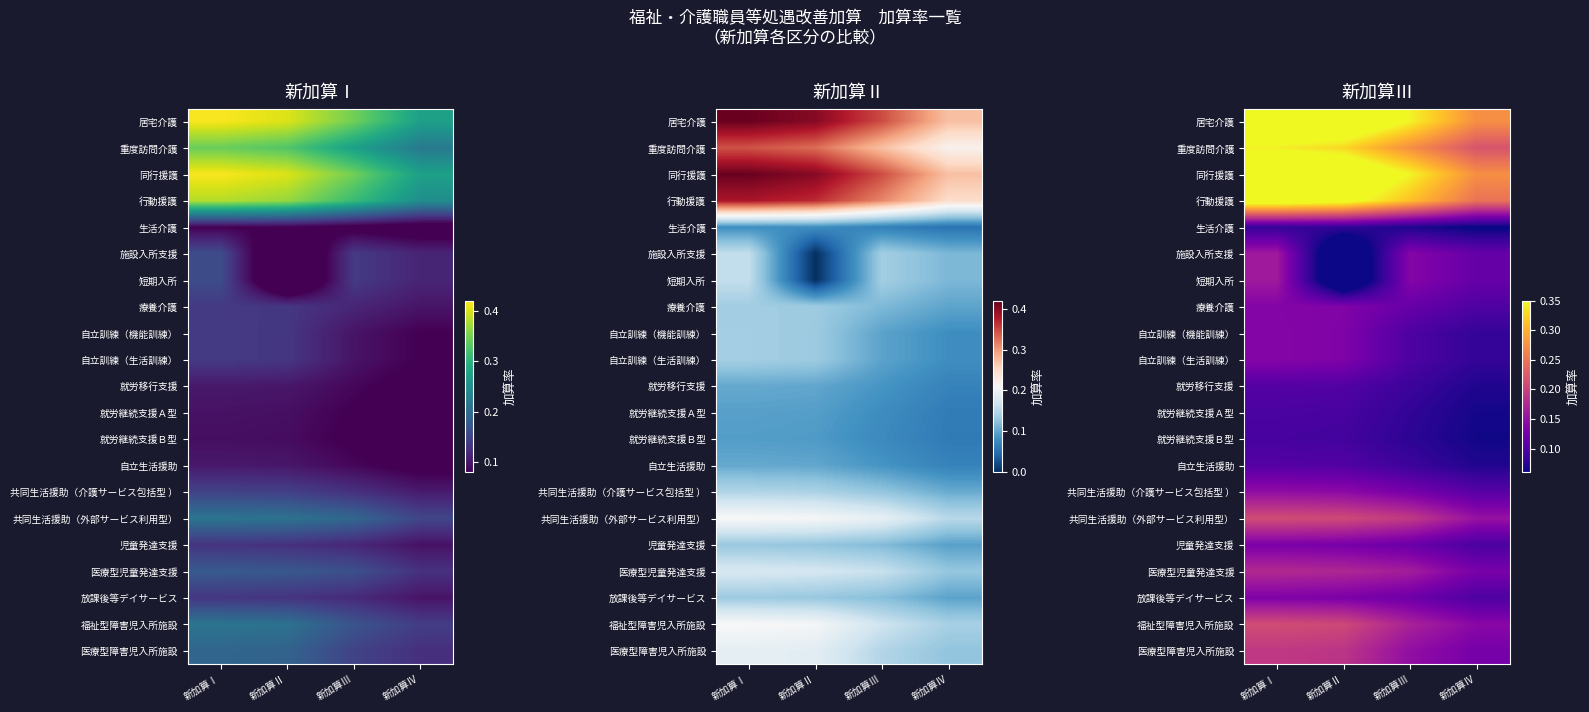

What is the total value across all series at 新加算Ⅱ?

3.5